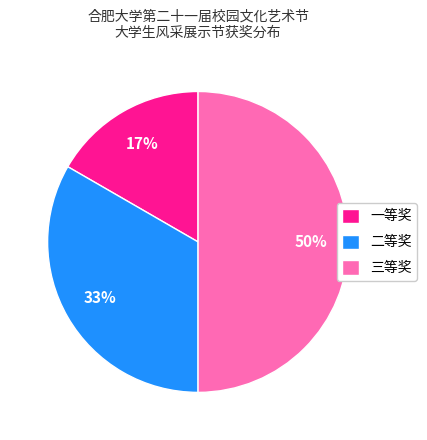

Is the sum of 三等奖 and 二等奖 greater than half?

Yes